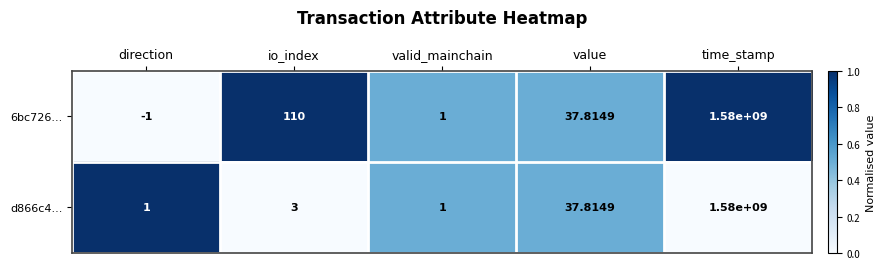

Which label corresponds to the largest value in the chart?

time_stamp